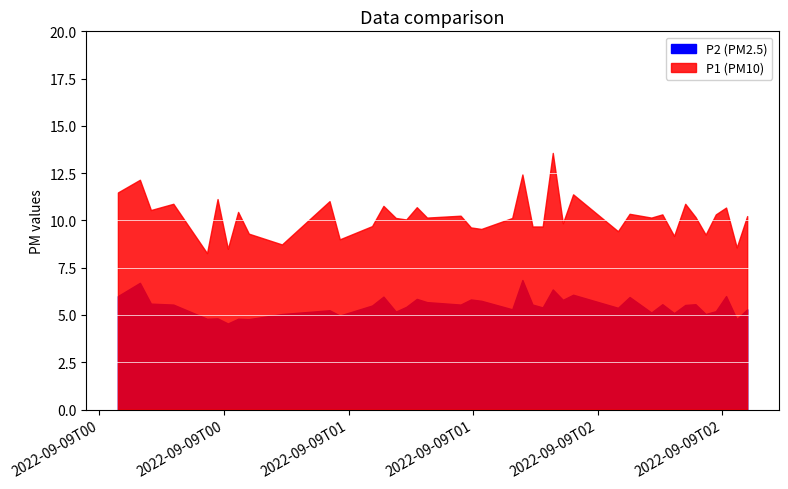

What is the greatest value displayed?

13.6